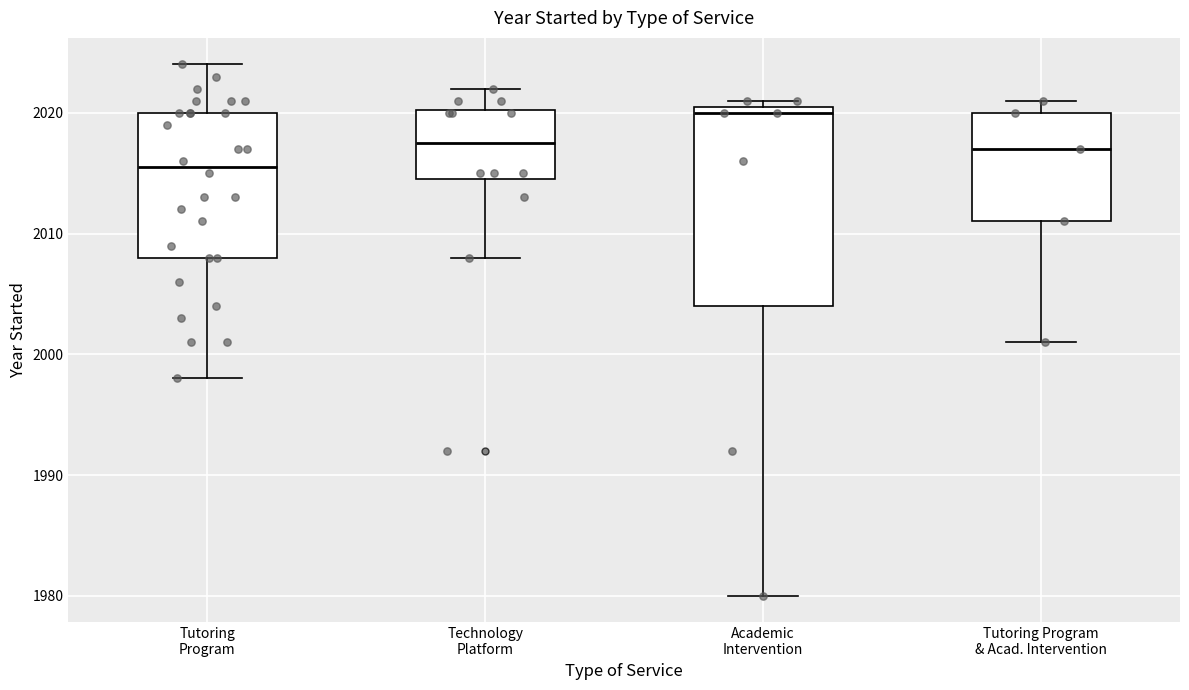

Reading left to right, transcribe this box plot: for each box, give where its median line is, the range the box spans, and where its two whiskers end, as read against the y-axis. The values are not printed on the chart, so give them approximately, as read against the axis.

Tutoring Program: median 2016, box 2008 to 2020, whiskers 1998 to 2024
Technology Platform: median 2018, box 2015 to 2020, whiskers 2008 to 2022
Academic Intervention: median 2020, box 2004 to 2021, whiskers 1980 to 2021 (just above the box's upper edge)
Tutoring Program & Acad. Intervention: median 2017, box 2011 to 2020, whiskers 2001 to 2021